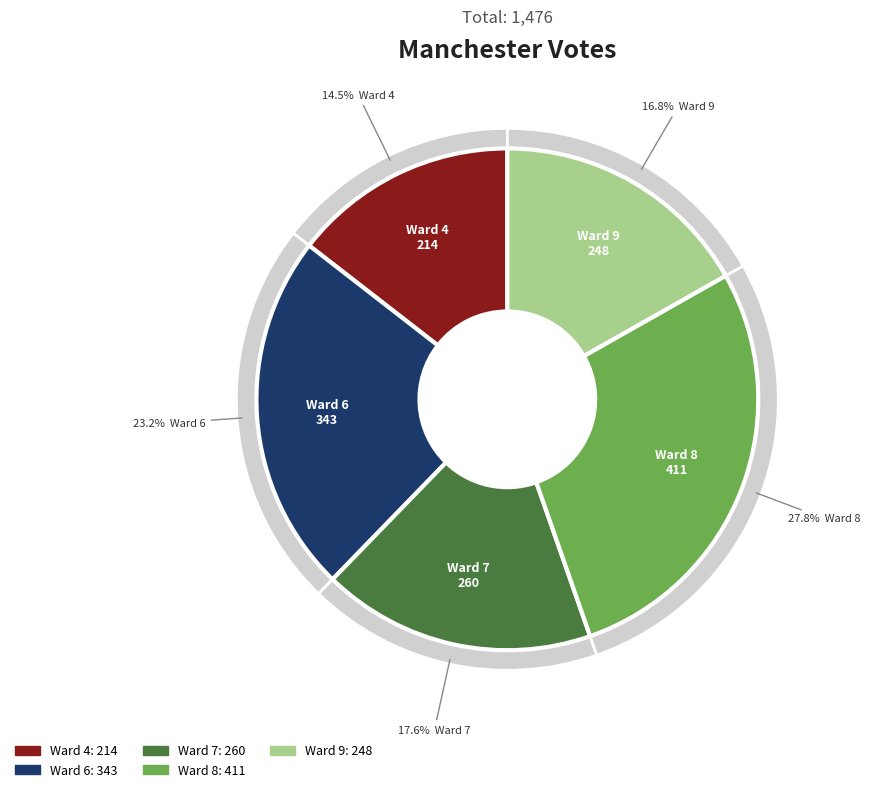

How many slices are in this pie chart?

5